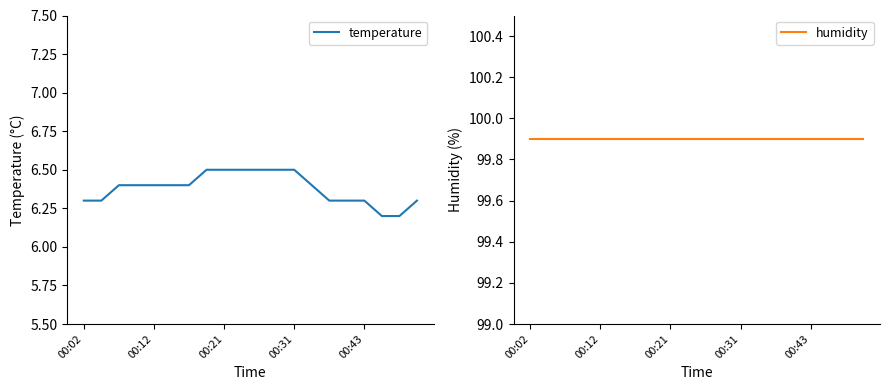

What is the maximum value for temperature?

6.5